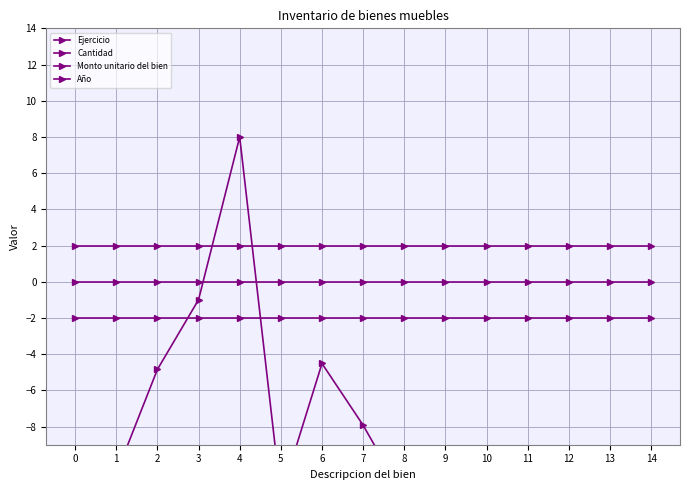

Reading left to right, transcribe all the data shown in this chart.

Ejercicio: 0.0	0.0	0.0	0.0	0.0	0.0	0.0	0.0	0.0	0.0	0.0	0.0	0.0	0.0	0.0
Cantidad: 2.0	2.0	2.0	2.0	2.0	2.0	2.0	2.0	2.0	2.0	2.0	2.0	2.0	2.0	2.0
Monto unitario del bien: -11.0	-10.6	-4.8	-1.0	8.0	-11.8	-4.5	-7.9	-11.9	-12.0	-11.8	-11.5	-11.6	-11.9	-11.5
Año: -2.0	-2.0	-2.0	-2.0	-2.0	-2.0	-2.0	-2.0	-2.0	-2.0	-2.0	-2.0	-2.0	-2.0	-2.0